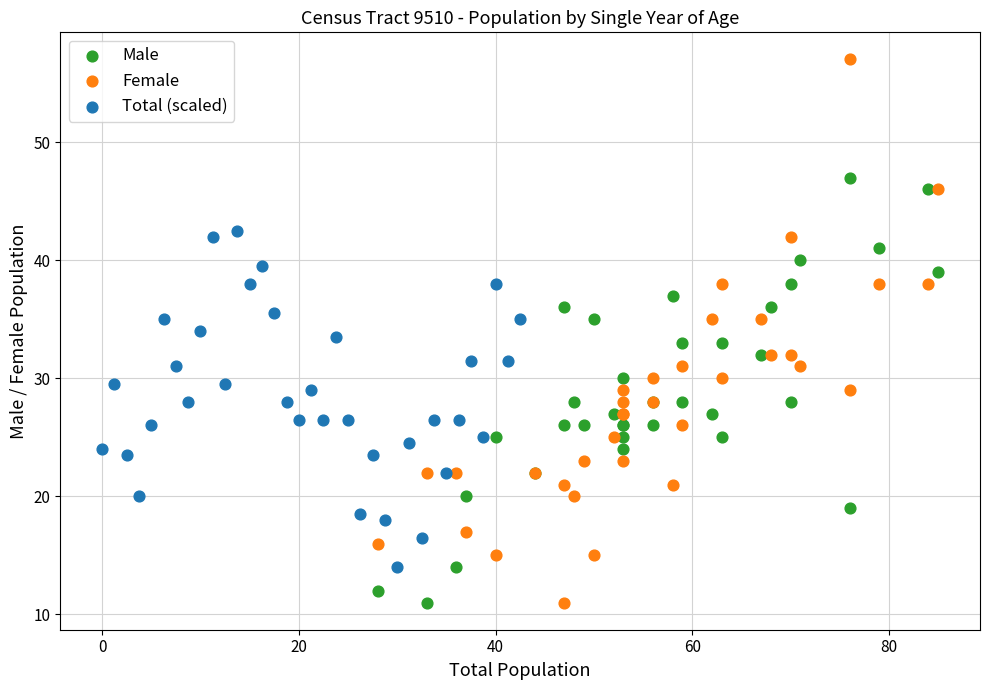

What are all the series names shown in the legend?

Male, Female, Total (scaled)